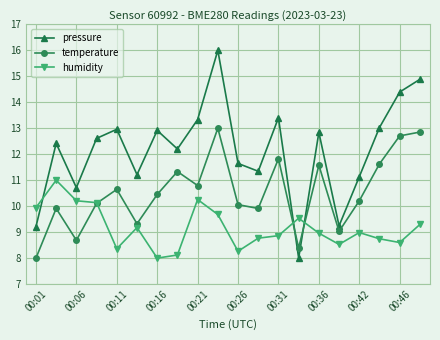

Which series has the largest range (max minus min)?

pressure